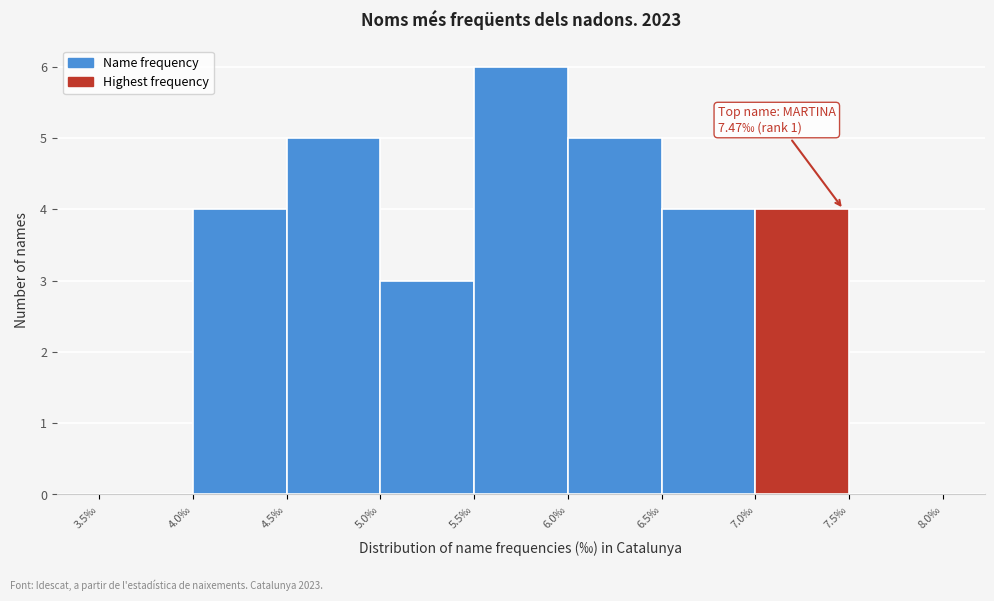

Which range on the x-axis has the tallest bar?

5.5 to 6.0